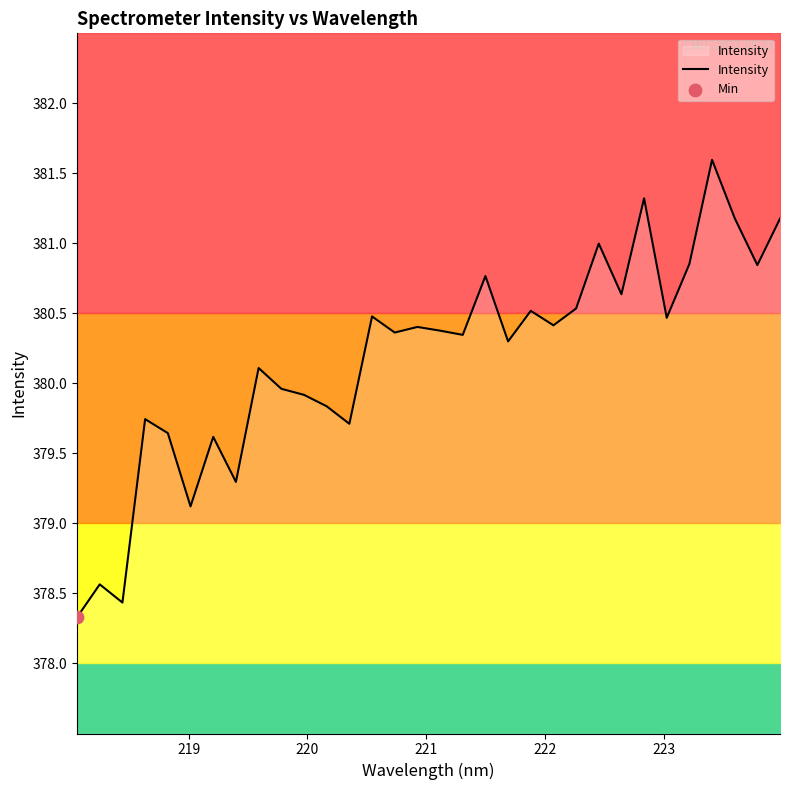

What is the maximum value for Intensity?

381.6